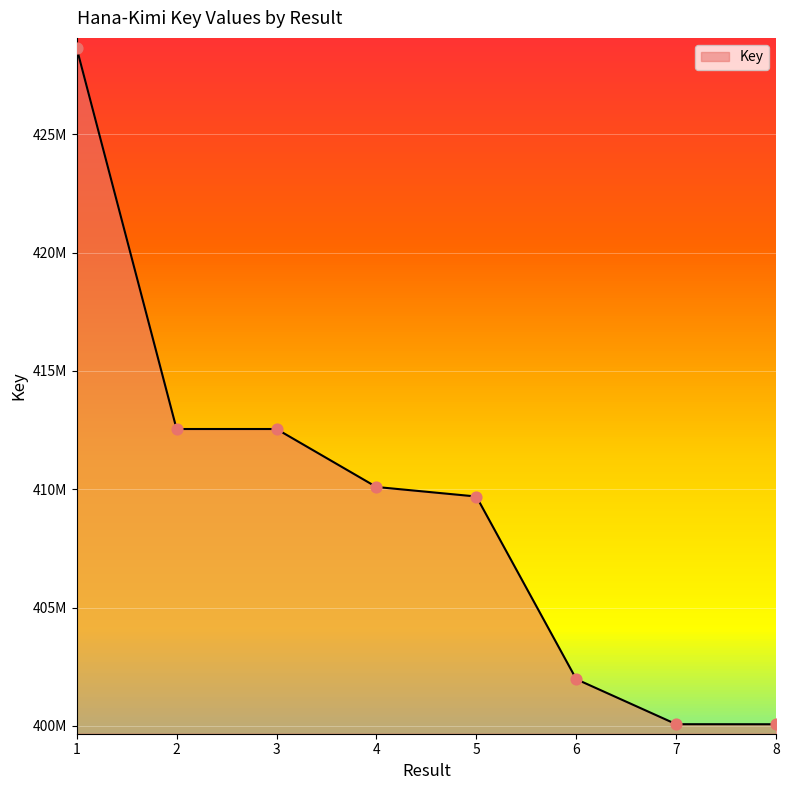

What is the change in value from 3 to 5?

-2851297